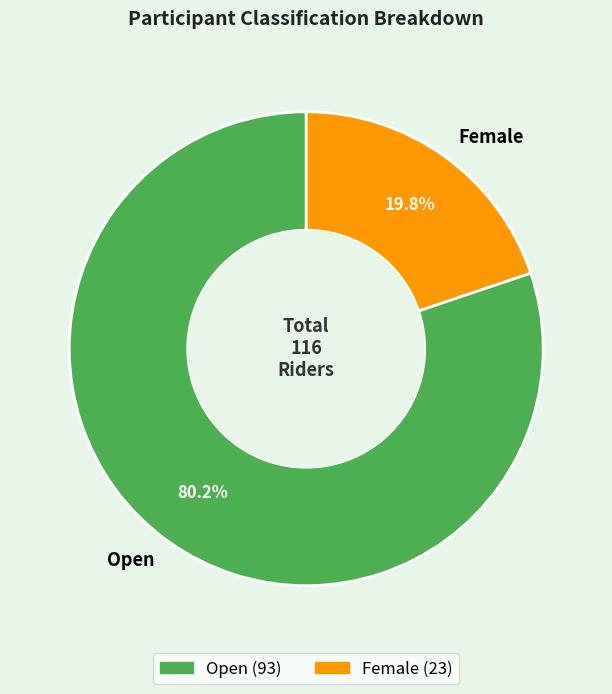

To the nearest percent, what portion does Open represent?

80%